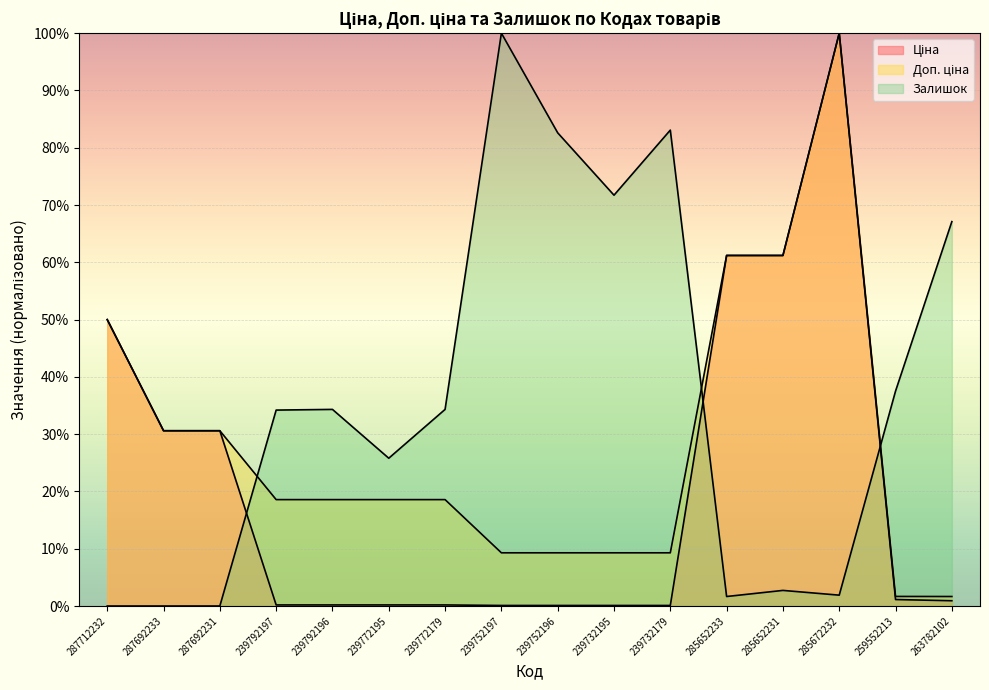

What is the sum of all Ціна values?

336.7